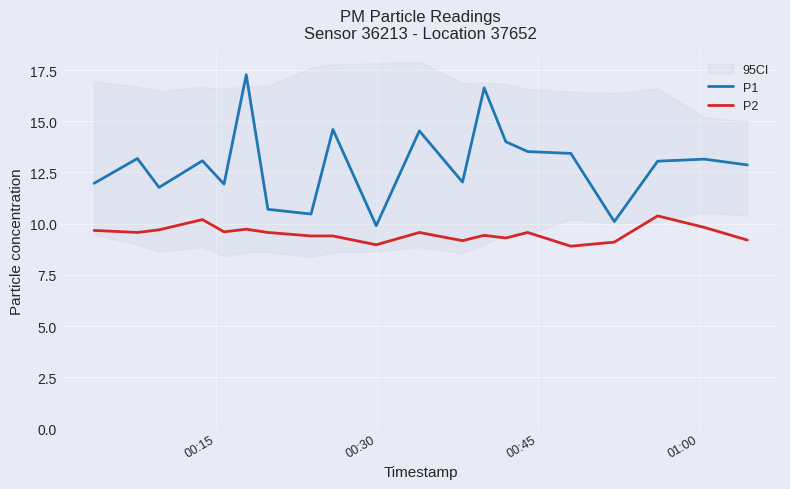

List the series in order of their overall mean, highest first.

P1, P2